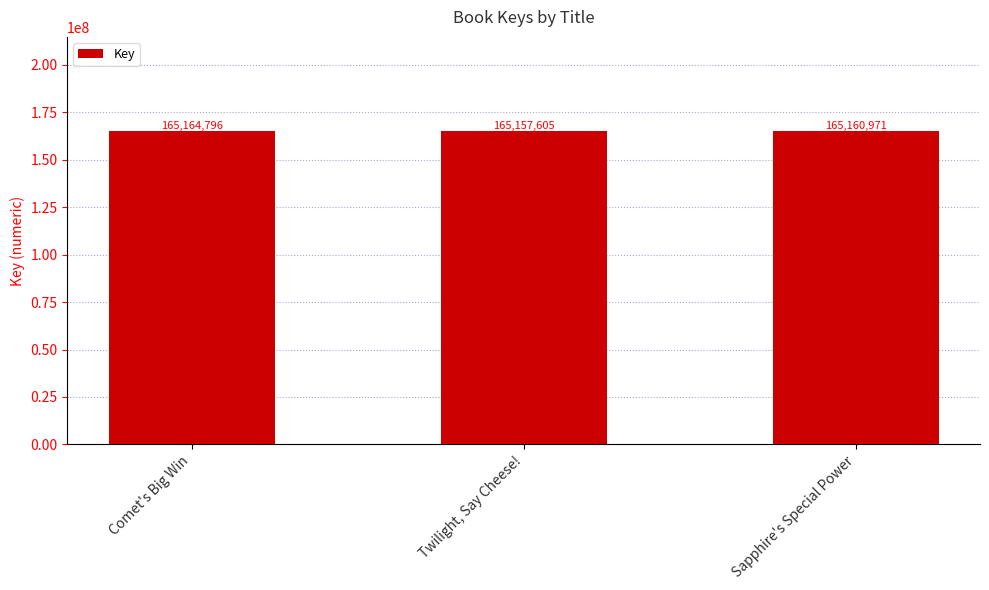

Reading left to right, list all the values displayed in this chart.

165164796	165157605	165160971